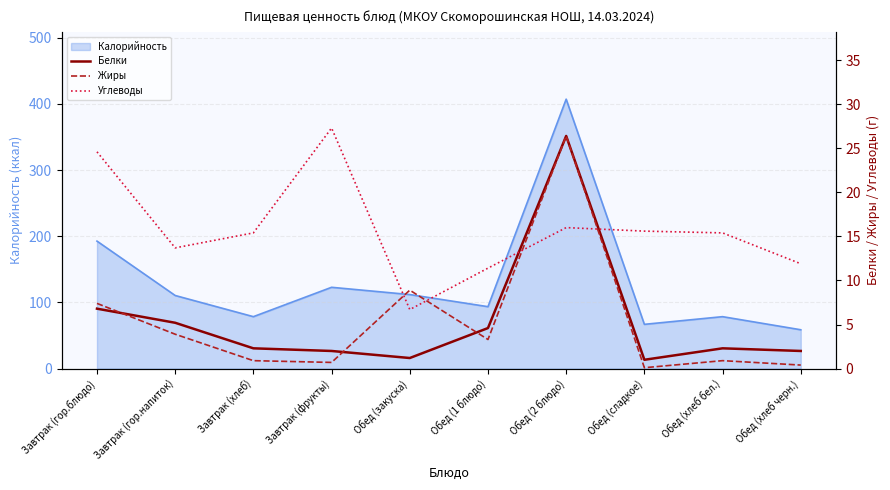

Where do Углеводы and Белки first cross each other?

Обед (1 блюдо) and Обед (2 блюдо)